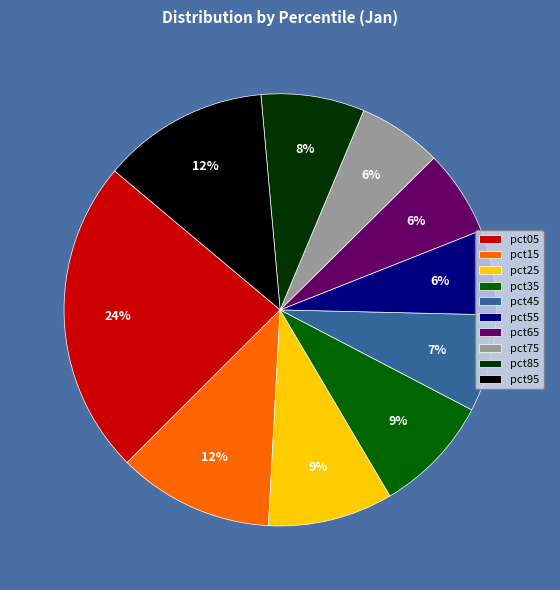

To the nearest percent, what is the difference between the pct45 and pct55 slice percentages?

1%